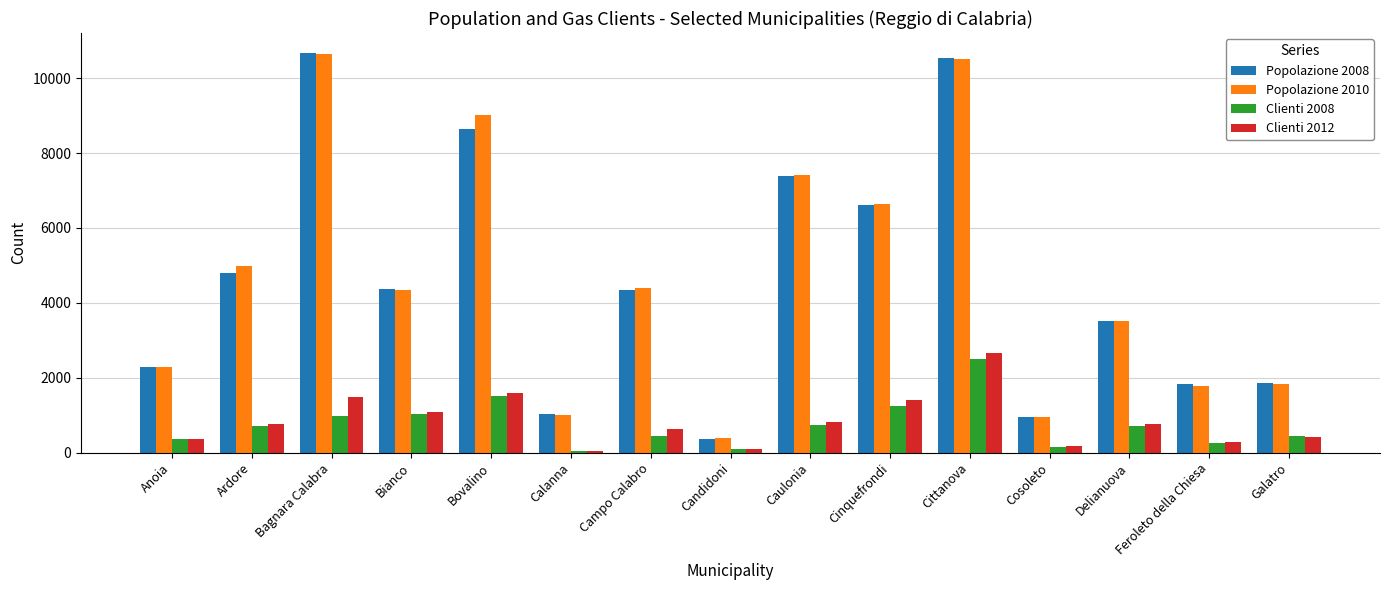

What is the difference between the Popolazione 2010 values at Cittanova and Bagnara Calabra?

148